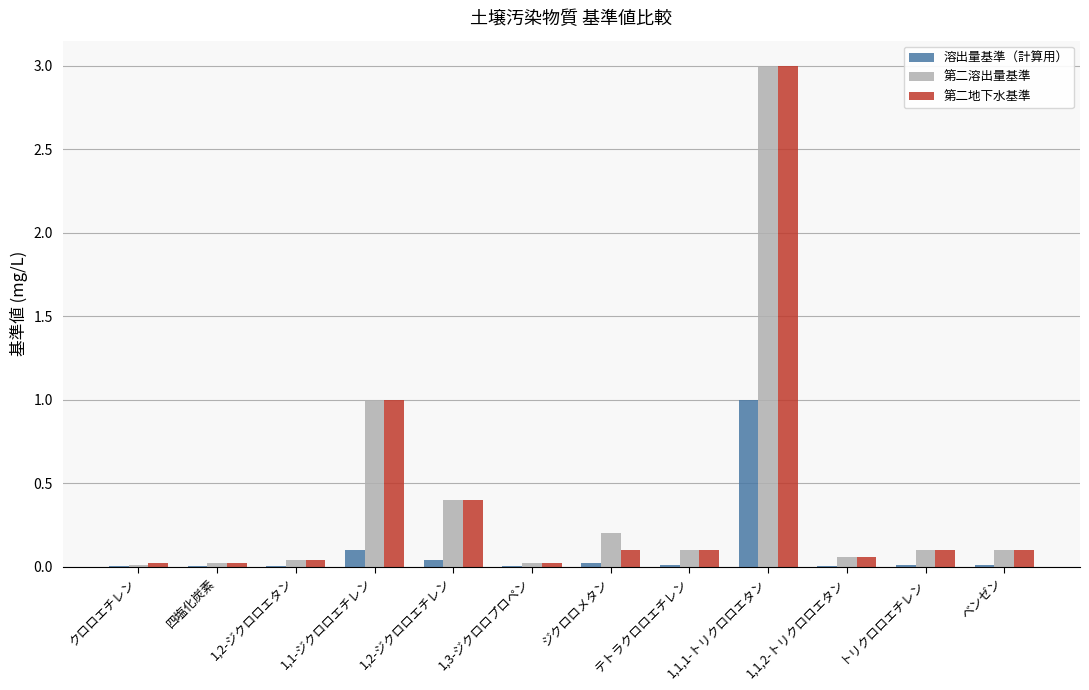

Is the value of 第二地下水基準 at ジクロロメタン greater than the value of 第二溶出量基準 at 1,3-ジクロロプロペン?

Yes